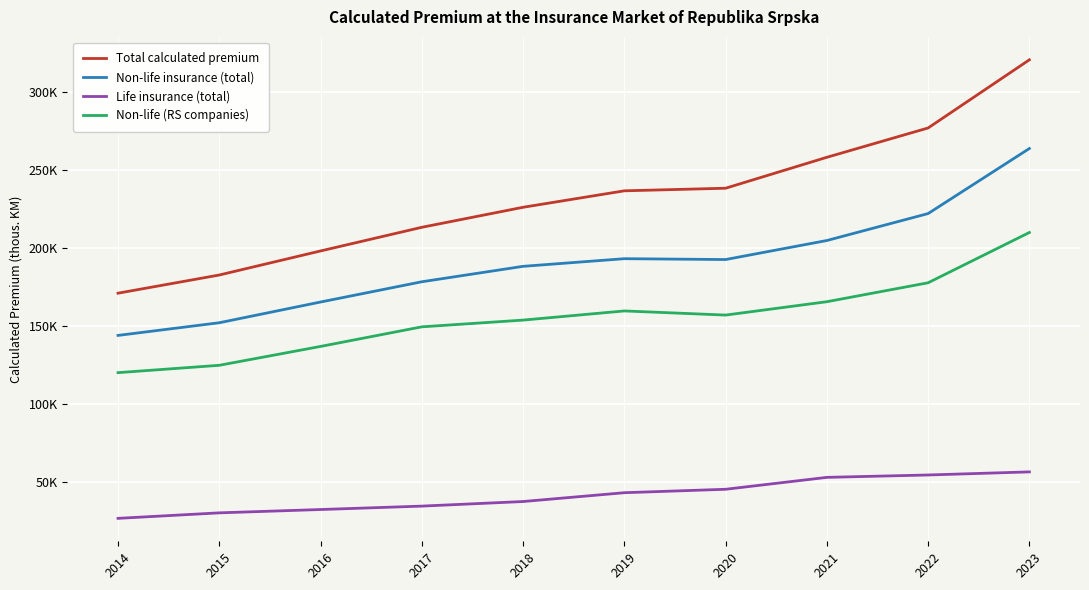

Is this an area chart (filled region under the line)?

No